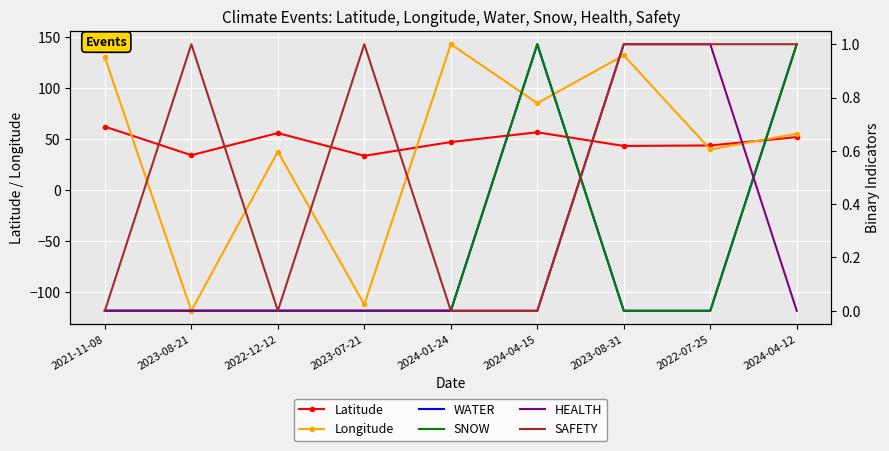

How many lines are shown in the chart?

6